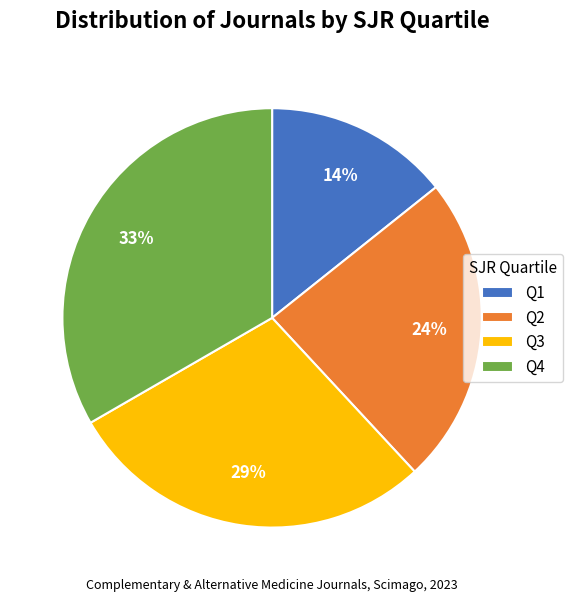

Count the number of slices in the pie.

4